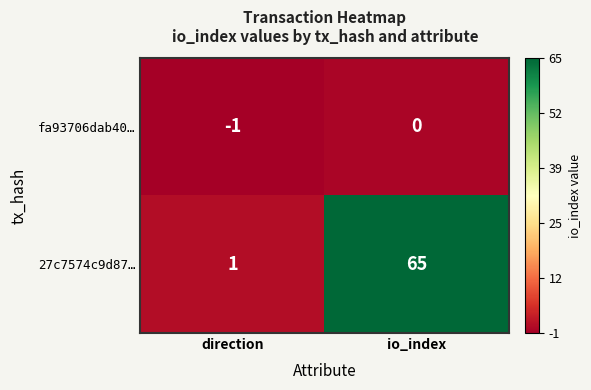

Reading right to left, extract all data points from this chart.

fa93706dab40…: 0	-1
27c7574c9d87…: 65	1